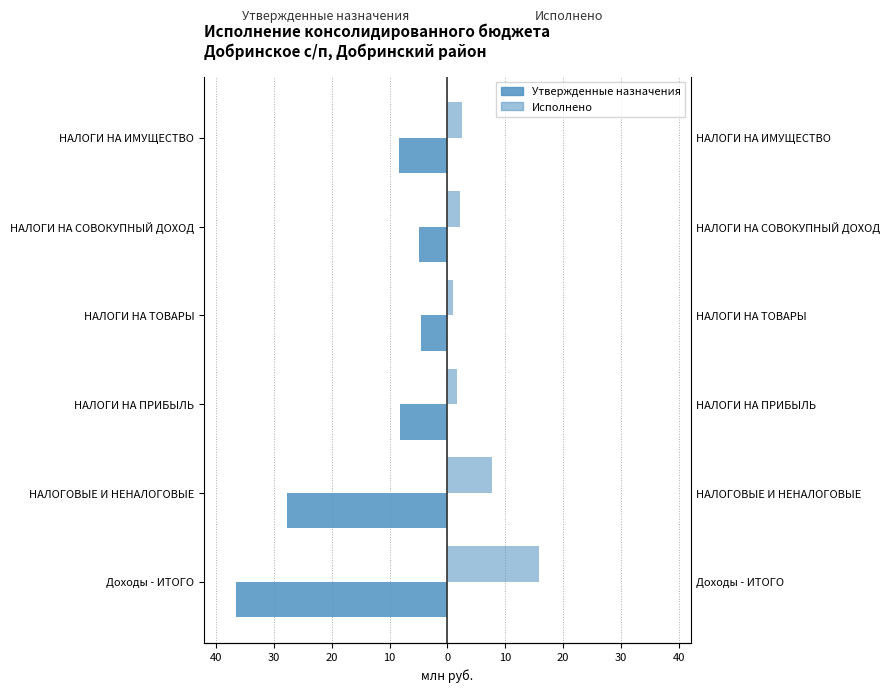

What are all the series names shown in the legend?

Утвержденные назначения, Исполнено